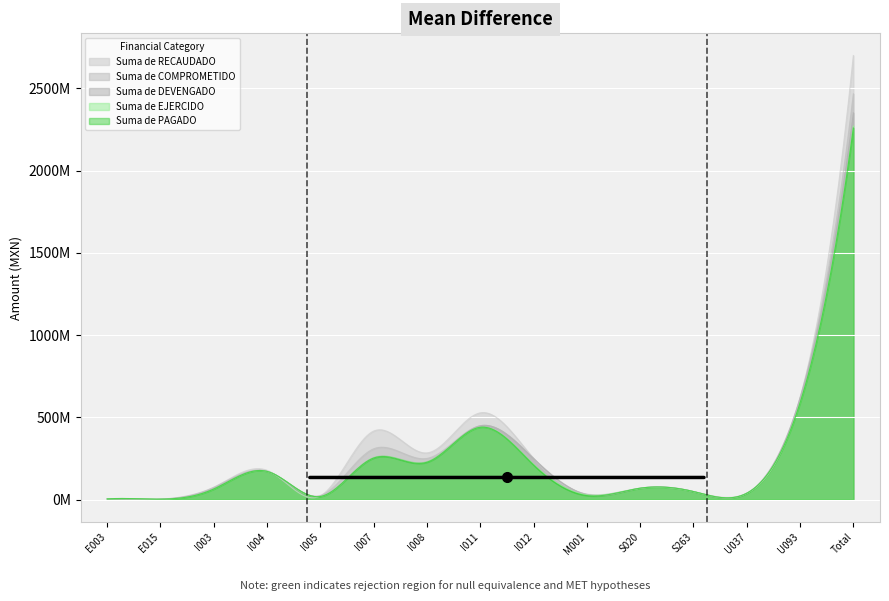

Reading left to right, list all the values displayed in this chart.

Suma de RECAUDADO: 4674201.9	3239338.2	75169073.8	178245402.3	22961893.5	417249935.4	284222866.7	527926084.6	250571094.2	34386351.4	69780990.7	49500000.0	39175186.2	620005601.7	2699721759.1
Suma de COMPROMETIDO: 4674201.9	3239338.2	75169073.8	172062403.7	25598929.8	309296202.8	250865303.9	449407042.3	250571094.2	31755421.7	69780990.7	49500000.0	39175186.2	620545601.7	2466838887.8
Suma de DEVENGADO: 4674201.6	3239338.2	68545167.8	172062403.7	20589691.2	255201086.9	230914523.5	449407033.5	248152580.1	31022624.0	69780990.7	49500000.0	39175186.2	614927762.1	2351011467.5
Suma de EJERCIDO: 4654561.0	3239337.4	64611971.0	171983541.2	19347775.3	255201086.9	230309199.5	440113692.7	213699053.3	29701741.9	69780990.7	49500000.0	39175186.2	588227309.6	2271613964.1
Suma de PAGADO: 4654561.0	3239337.4	64611971.0	171983541.2	19347775.3	253105093.9	227643946.9	440113692.7	210699053.0	24914644.6	69780990.7	49500000.0	39175186.2	588227309.5	2259065620.9